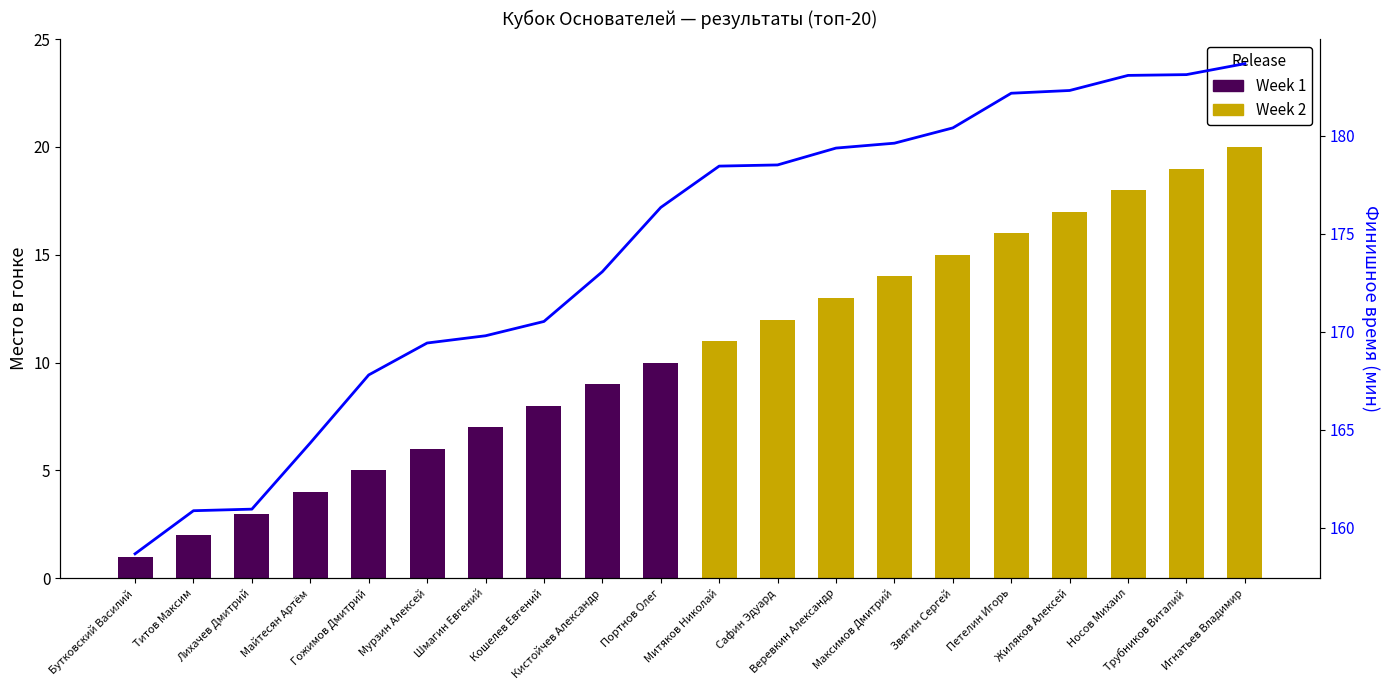

Where is Week 1 nearest to the value 5?

Гожимов Дмитрий